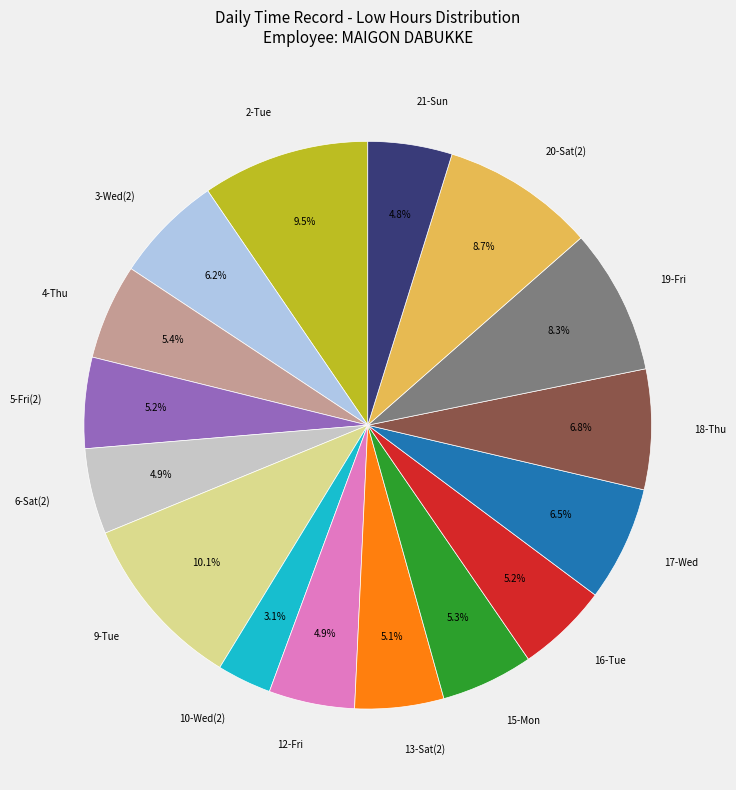

Does any single category account for the majority?

No